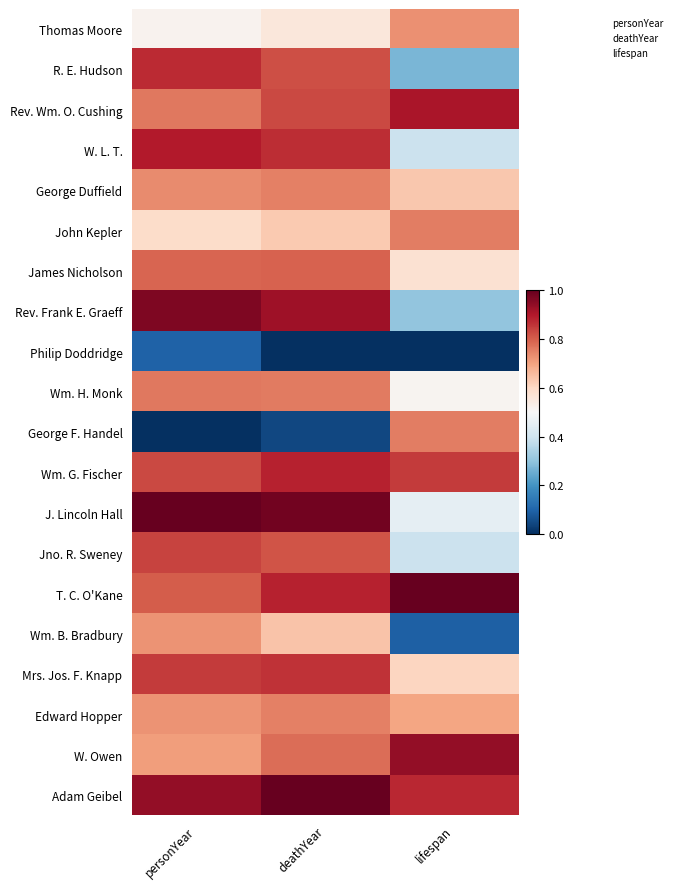

Reading right to left, extract all data points from this chart.

Thomas Moore: lifespan=0.7	deathYear=0.6	personYear=0.5
R. E. Hudson: lifespan=0.3	deathYear=0.8	personYear=0.9
Rev. Wm. O. Cushing: lifespan=0.9	deathYear=0.8	personYear=0.8
W. L. T.: lifespan=0.4	deathYear=0.9	personYear=0.9
George Duffield: lifespan=0.6	deathYear=0.8	personYear=0.7
John Kepler: lifespan=0.8	deathYear=0.6	personYear=0.6
James Nicholson: lifespan=0.6	deathYear=0.8	personYear=0.8
Rev. Frank E. Graeff: lifespan=0.3	deathYear=0.9	personYear=1.0
Philip Doddridge: lifespan=0.0	deathYear=0.0	personYear=0.1
Wm. H. Monk: lifespan=0.5	deathYear=0.8	personYear=0.8
George F. Handel: lifespan=0.8	deathYear=0.0	personYear=0.0
Wm. G. Fischer: lifespan=0.8	deathYear=0.9	personYear=0.8
J. Lincoln Hall: lifespan=0.5	deathYear=1.0	personYear=1.0
Jno. R. Sweney: lifespan=0.4	deathYear=0.8	personYear=0.8
T. C. O'Kane: lifespan=1.0	deathYear=0.9	personYear=0.8
Wm. B. Bradbury: lifespan=0.1	deathYear=0.6	personYear=0.7
Mrs. Jos. F. Knapp: lifespan=0.6	deathYear=0.9	personYear=0.9
Edward Hopper: lifespan=0.7	deathYear=0.8	personYear=0.7
W. Owen: lifespan=0.9	deathYear=0.8	personYear=0.7
Adam Geibel: lifespan=0.9	deathYear=1.0	personYear=0.9